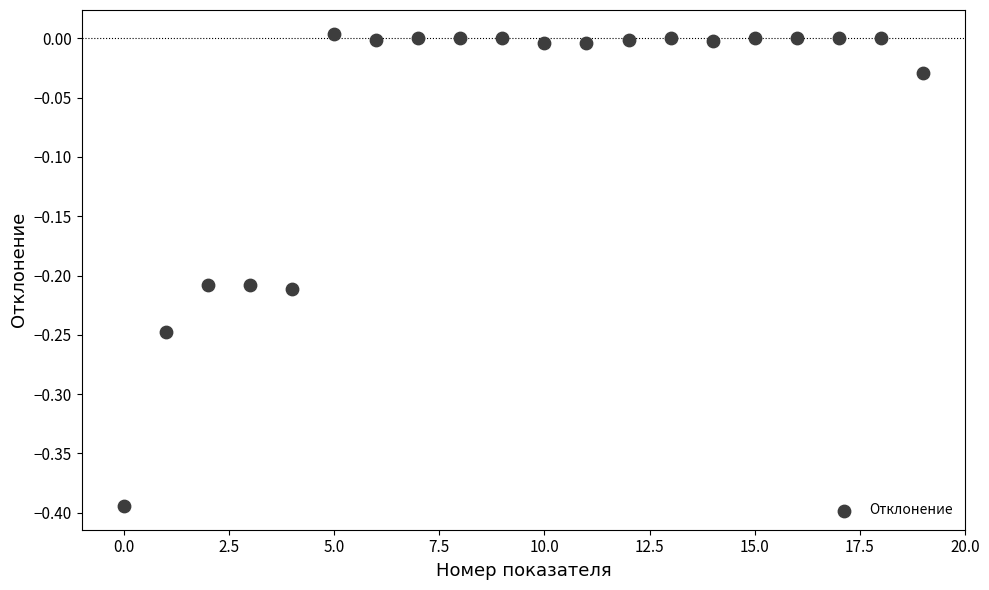

What is the range of Y values (max minus min)?

0.4